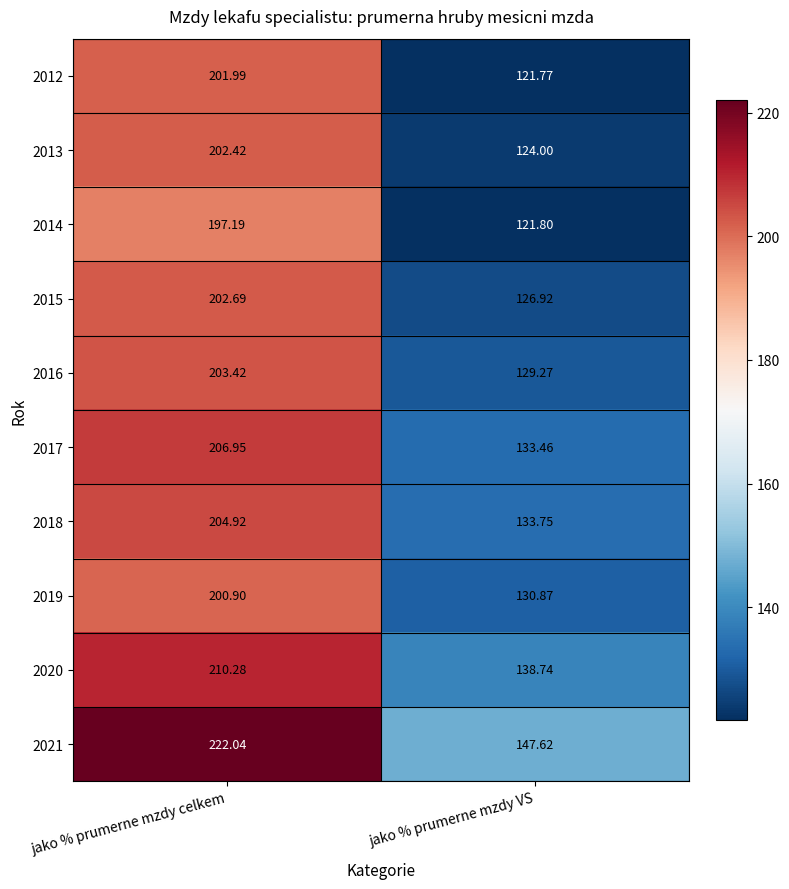

At which label is 2016 closest to 166?

jako % prumerne mzdy VS